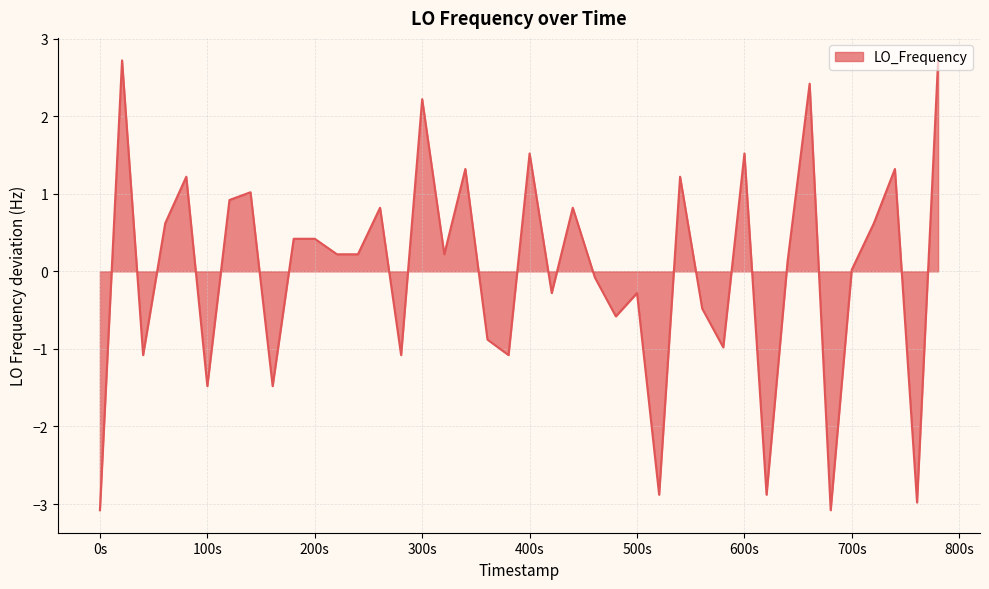

What is the greatest value displayed?

2.7